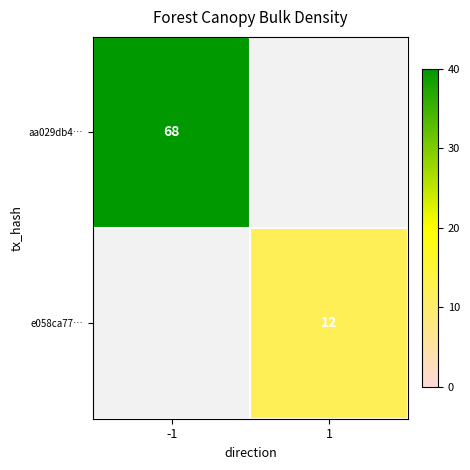

At how many categories does at least one series exceed 55?

1